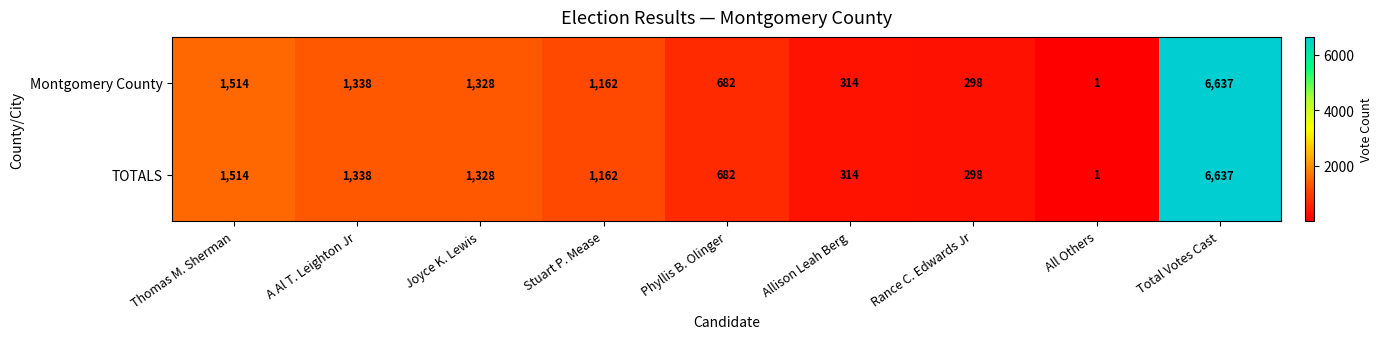

What is the total value across all series at Thomas M. Sherman?

3028